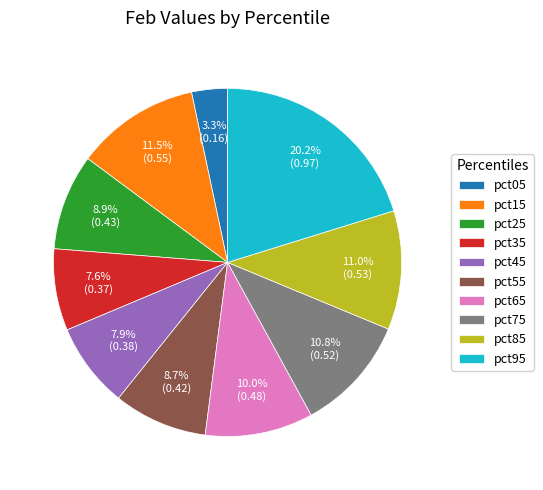

To the nearest percent, what percentage of the pie is pct95?

20%